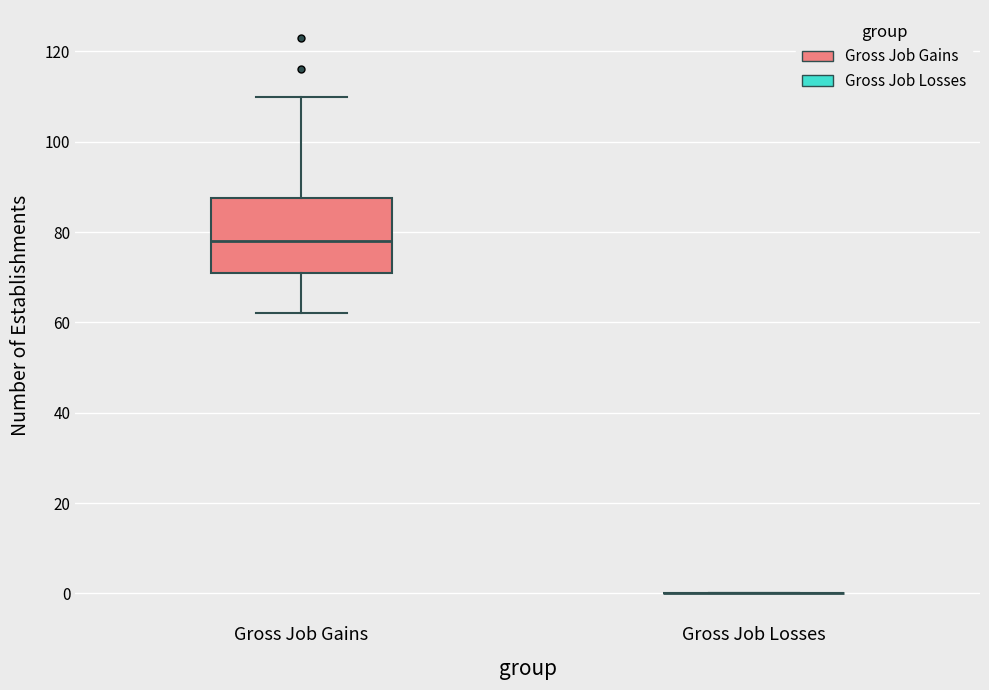

Reading left to right, transcribe this box plot: for each box, give where its median line is, the range the box spans, and where its two whiskers end, as read against the y-axis. The values are not printed on the chart, so give them approximately, as read against the axis.

Gross Job Gains: median 78, box 72 to 88, whiskers 62 to 110
Gross Job Losses: box collapsed to a line at 0, whiskers 0 to 0